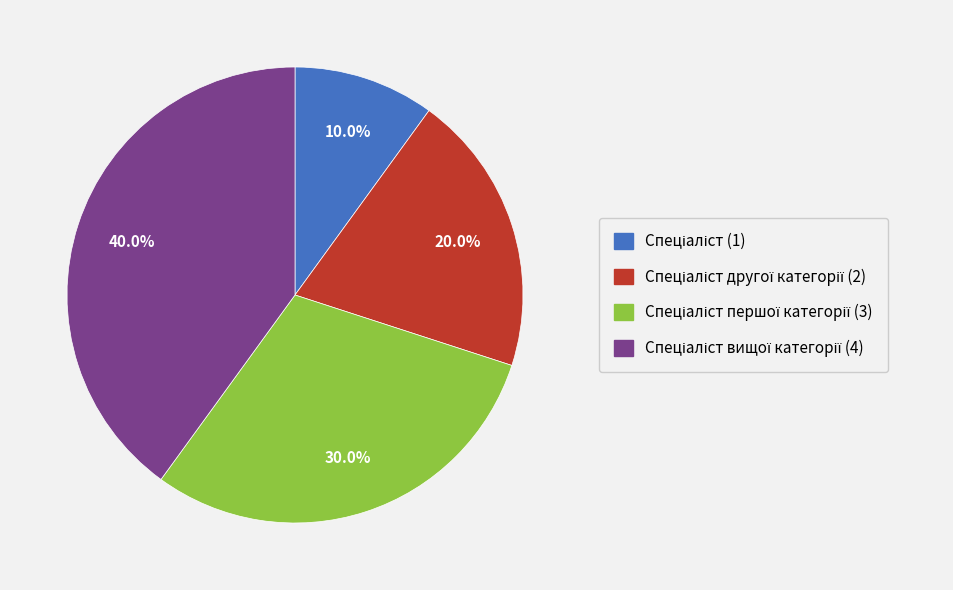

Does any single category account for the majority?

No